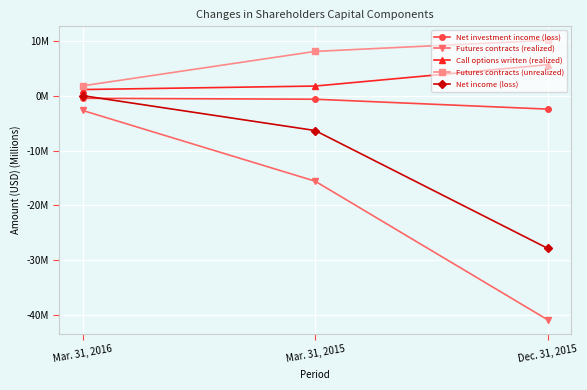

What is the total value across all series at Mar. 31, 2015?

-12.4